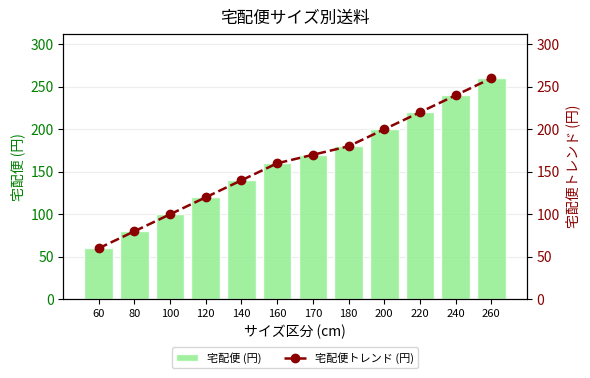

Reading left to right, what are all the values shown in this chart?

宅配便 (円): 60=60	80=80	100=100	120=120	140=140	160=160	170=170	180=180	200=200	220=220	240=240	260=260
宅配便トレンド (円): 60=60	80=80	100=100	120=120	140=140	160=160	170=170	180=180	200=200	220=220	240=240	260=260